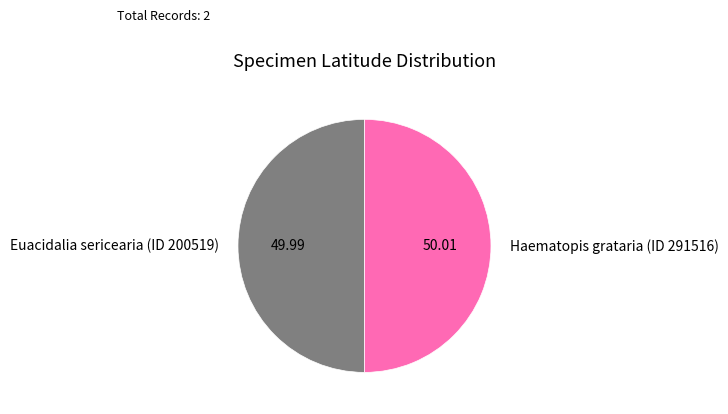

Approximately how many times larger is the value at Haematopis grataria (ID 291516) compared to Euacidalia sericearia (ID 200519)?

1.0